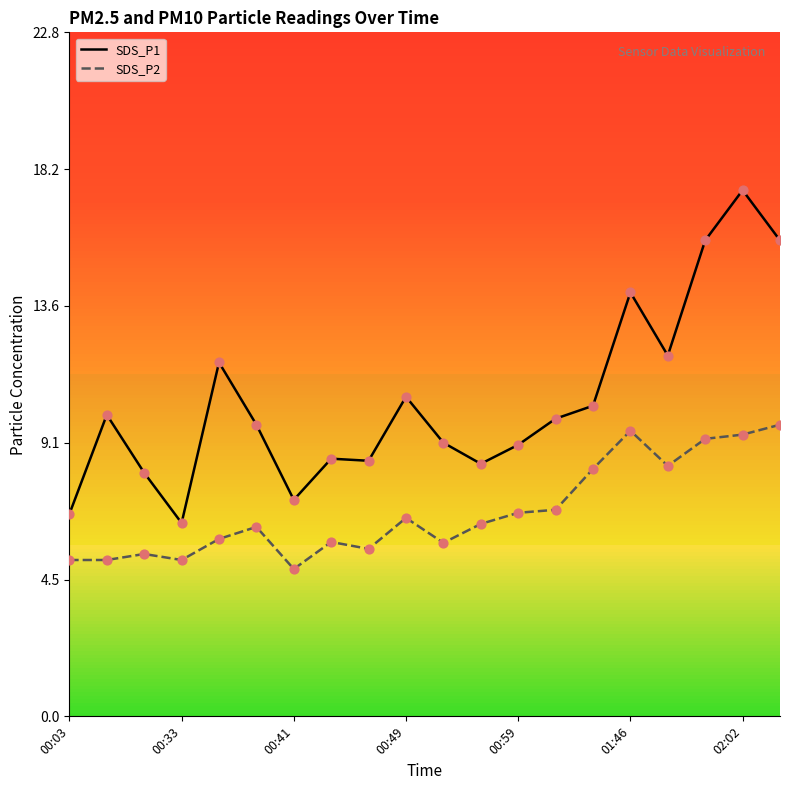

At which category is the sum across all series the highest?

02:02